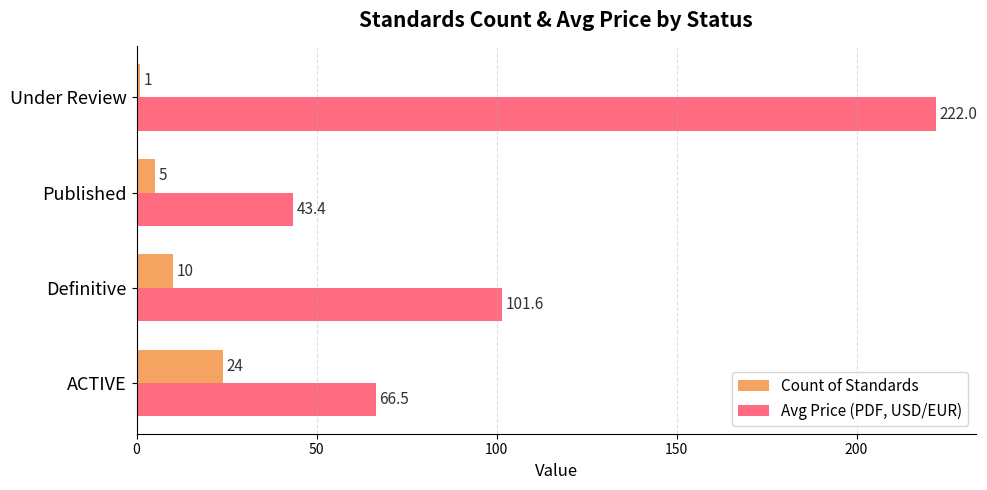

What is the maximum value shown in the chart?

222.0